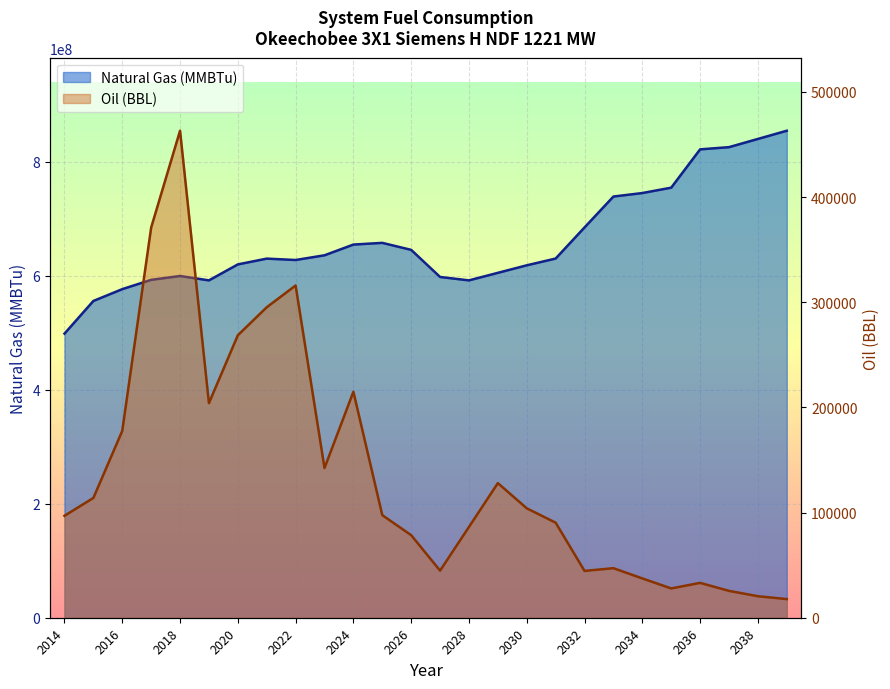

Reading left to right, list all the values displayed in this chart.

Natural Gas (MMBTu): 2014=498223000.0	2015=555515000.0	2016=576225000.0	2017=592545000.0	2018=599282000.0	2019=591600000.0	2020=619615000.0	2021=629762000.0	2022=627343000.0	2023=635593000.0	2024=654397000.0	2025=657384000.0	2026=645123000.0	2027=597569000.0	2028=591613000.0	2029=604830810.0	2030=618017700.0	2031=629902200.0	2032=684457100.0	2033=738628000.0	2034=744747400.0	2035=754201300.0	2036=821358400.0	2037=825227900.0	2038=839632200.0	2039=854015200.0
Oil (BBL): 2014=96938.0	2015=113904.0	2016=177679.0	2017=371015.0	2018=463082.0	2019=204088.0	2020=268605.0	2021=295204.0	2022=315948.0	2023=142353.0	2024=214910.0	2025=97542.0	2026=78489.4	2027=44779.7	2028=86346.1	2029=128003.0	2030=104051.0	2031=90392.3	2032=44512.3	2033=47110.5	2034=37378.2	2035=27858.0	2036=33141.2	2037=25538.7	2038=20451.4	2039=17736.9